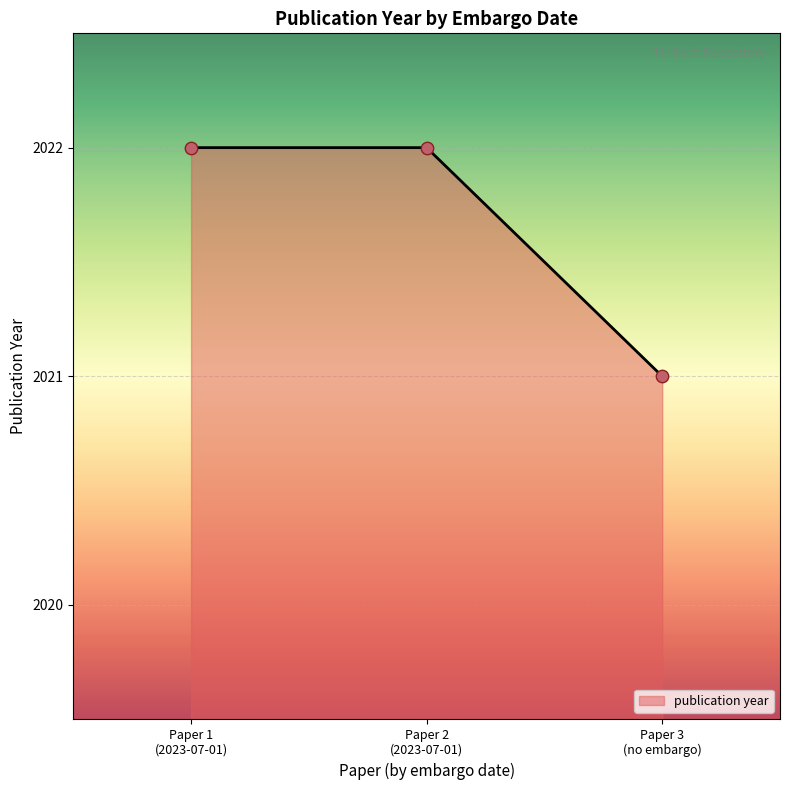

What is the average value?

2022